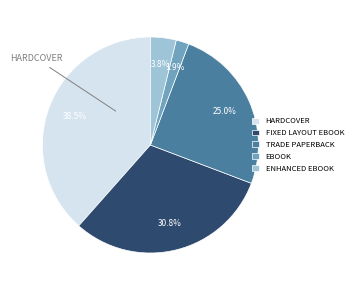

What is the smallest slice in the pie chart?

EBOOK